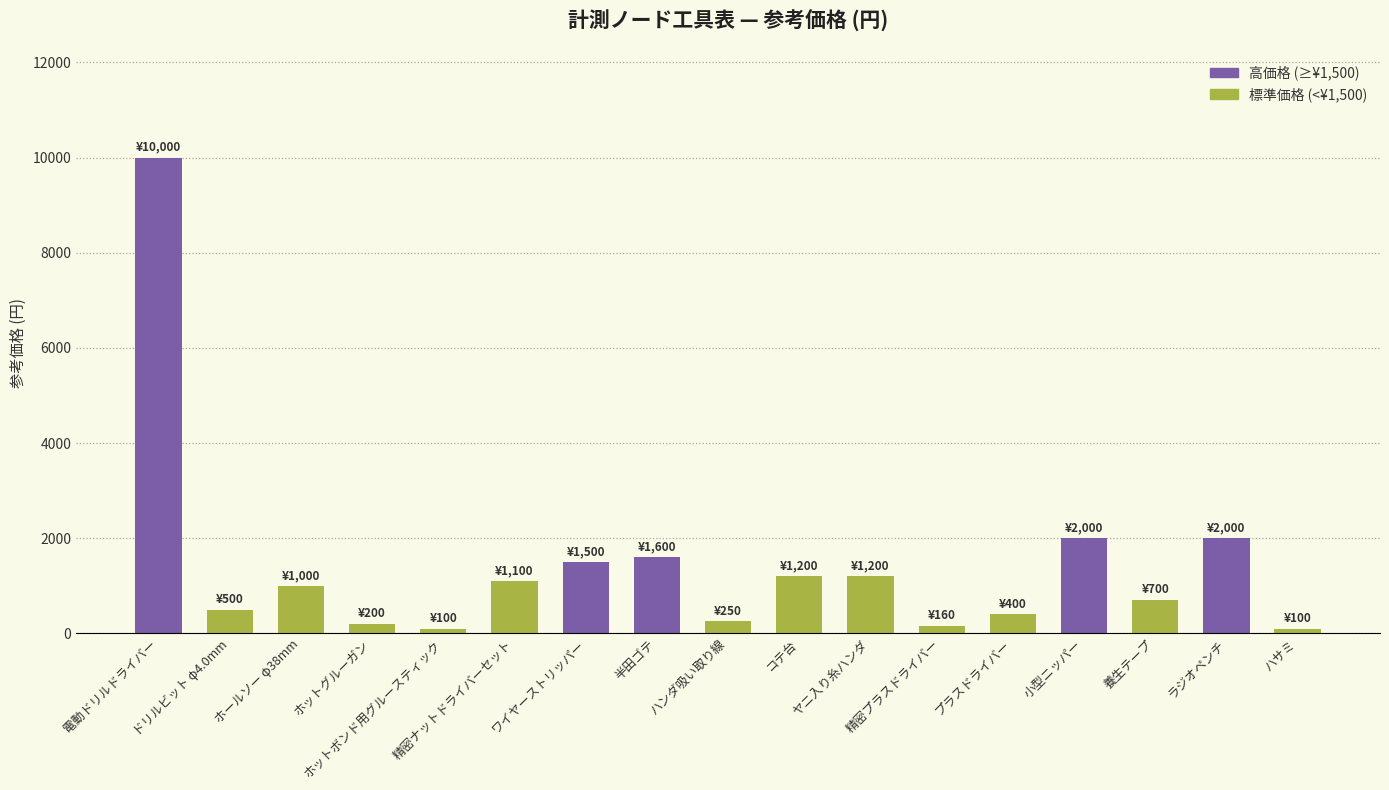

At which category does the chart reach its peak across all series?

電動ドリルドライバー